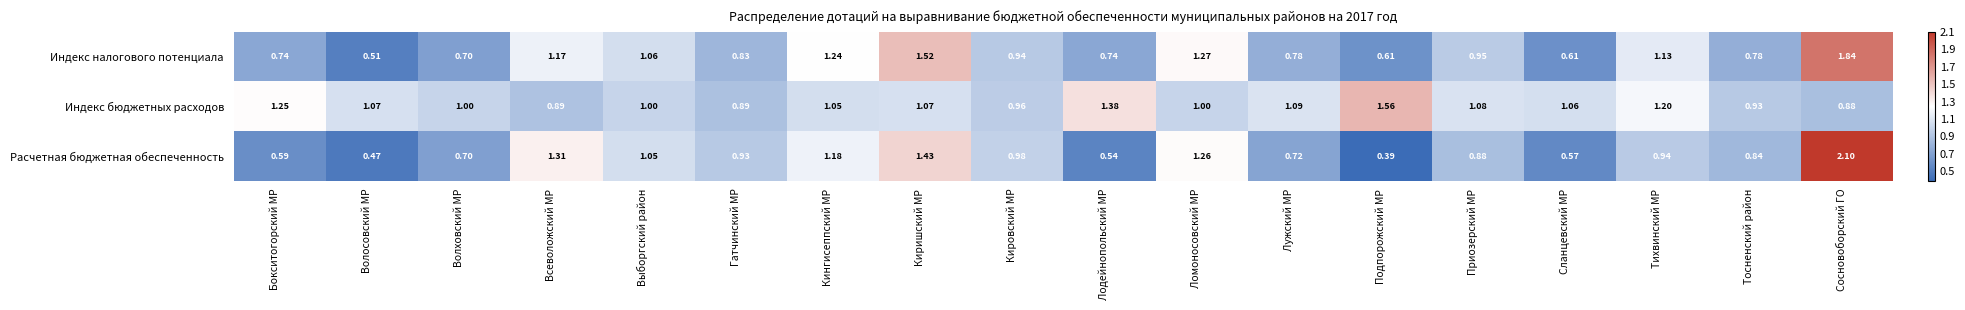

List the series in order of their overall mean, lowest first.

Расчетная бюджетная обеспеченность, Индекс налогового потенциала, Индекс бюджетных расходов